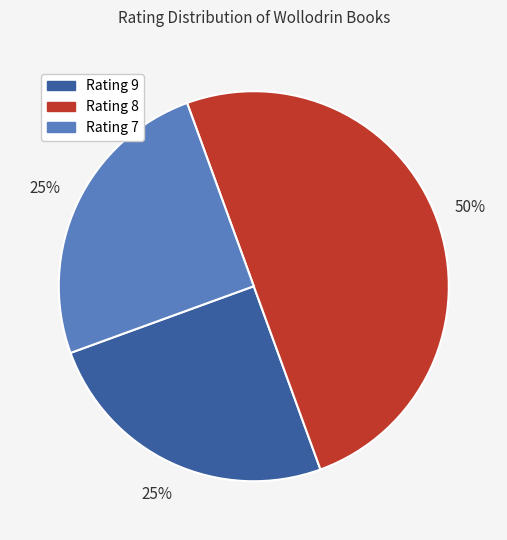

What percentage is the Rating 9 slice, to the nearest percent?

25%